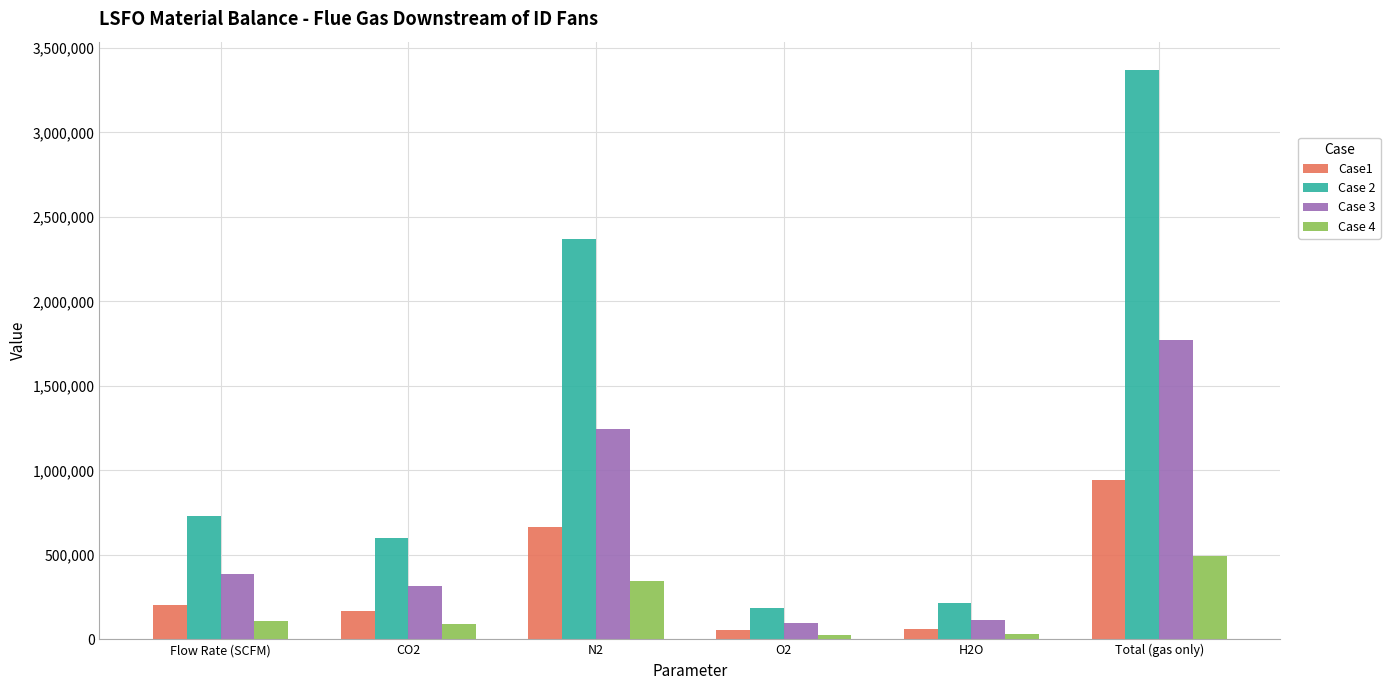

Rank the series by their average value, from highest to lowest.

Case 2, Case 3, Case1, Case 4